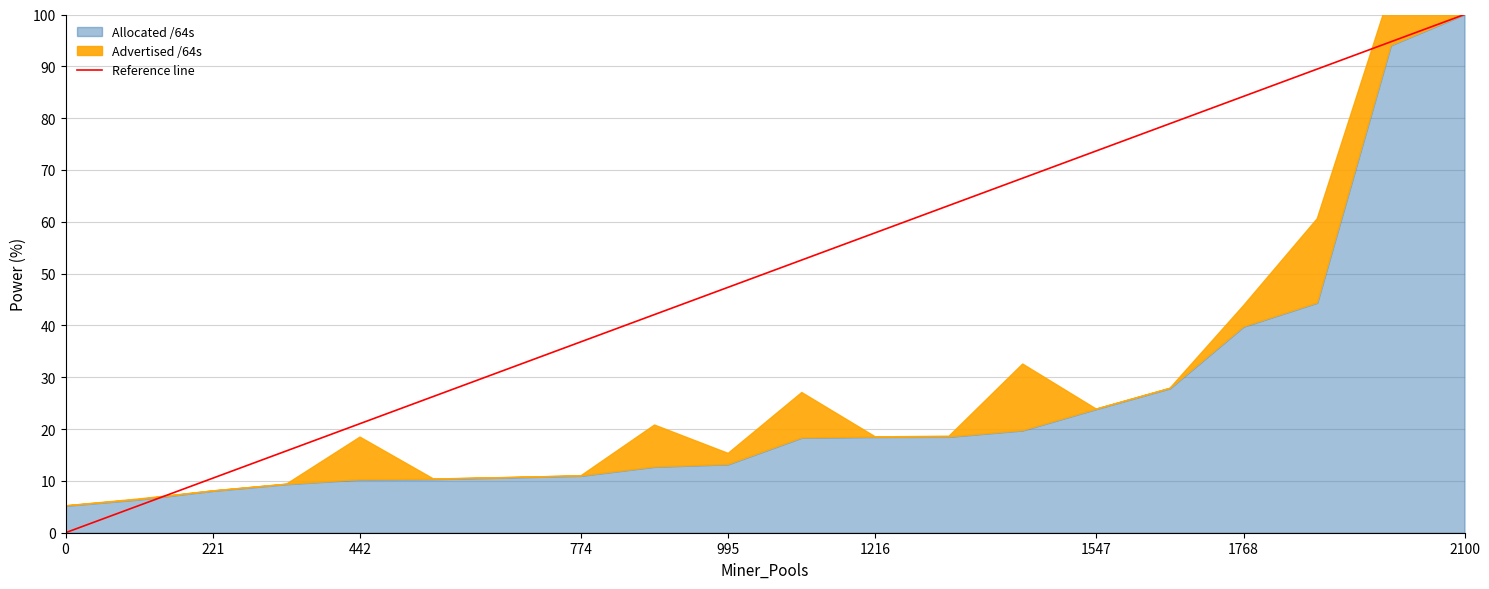

The value at 18 is 94.7. True or false?

True